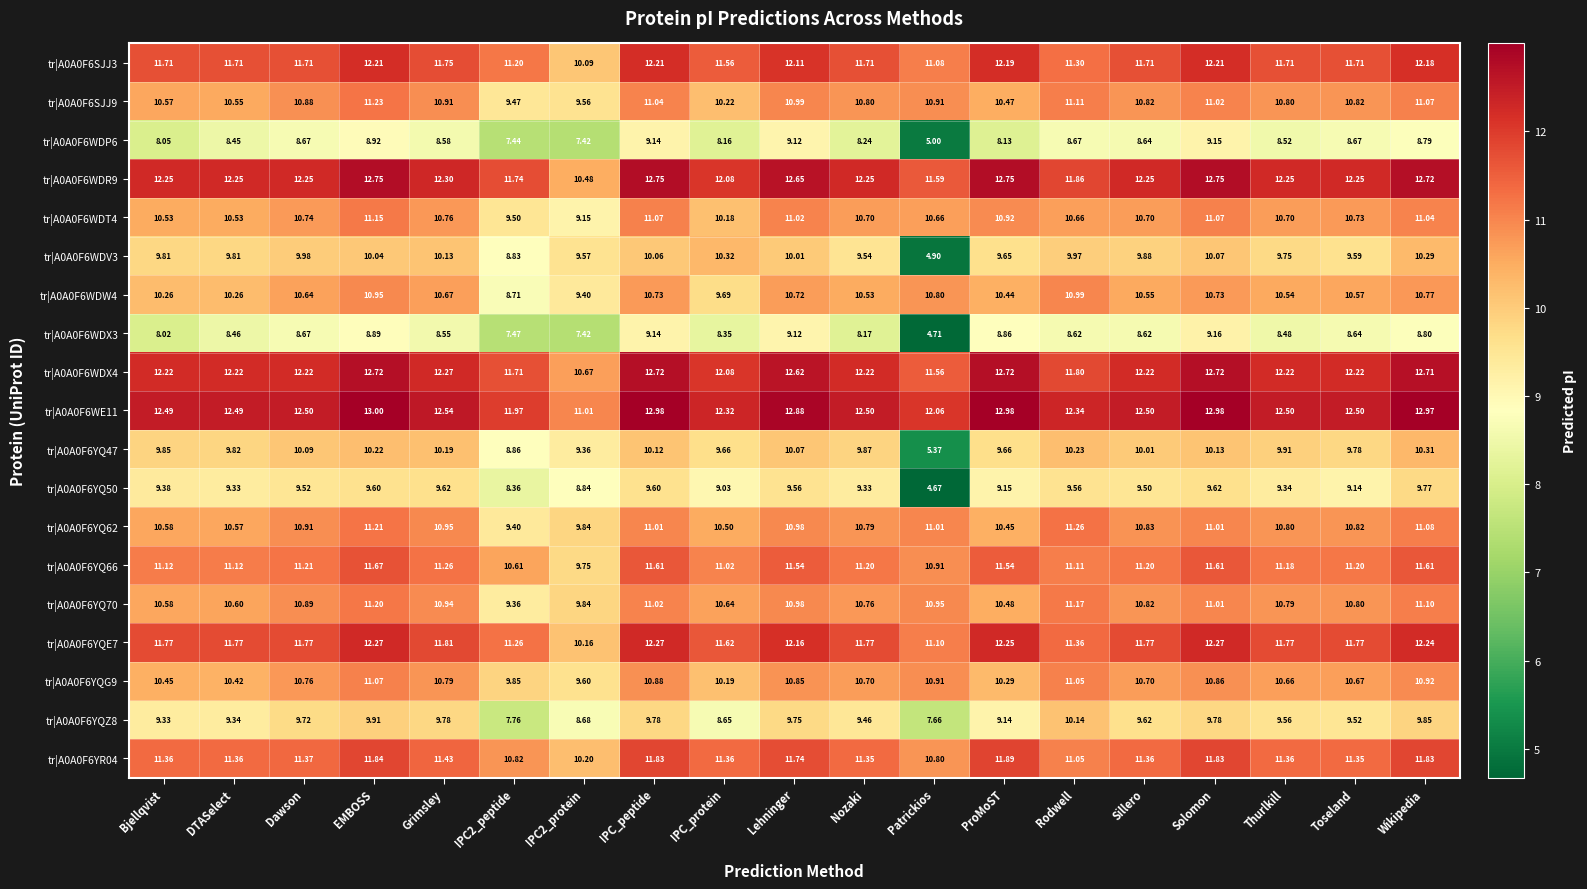

Which category has the lowest value across all series?

Patrickios